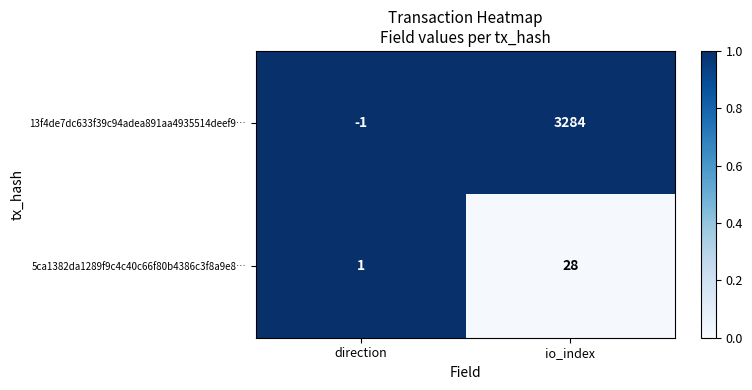

What is the total value across all series at io_index?

3312